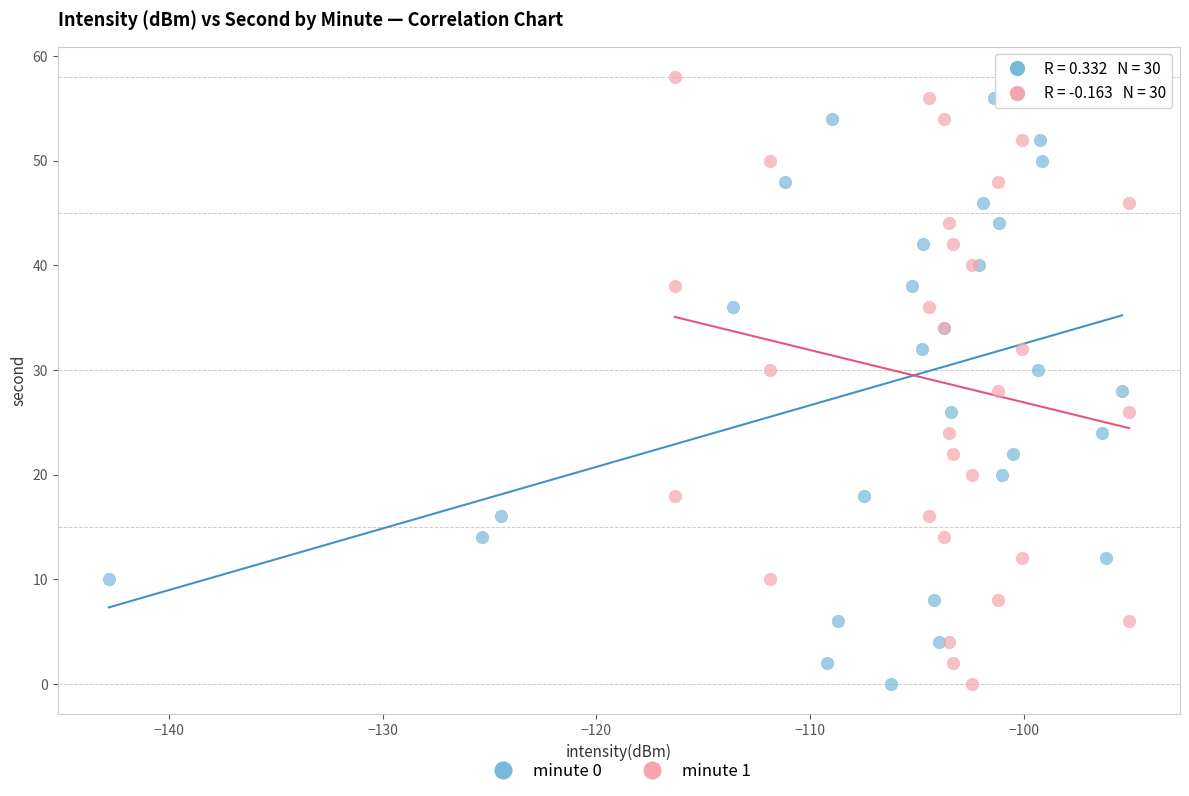

What are all the series names shown in the legend?

minute 0, minute 1